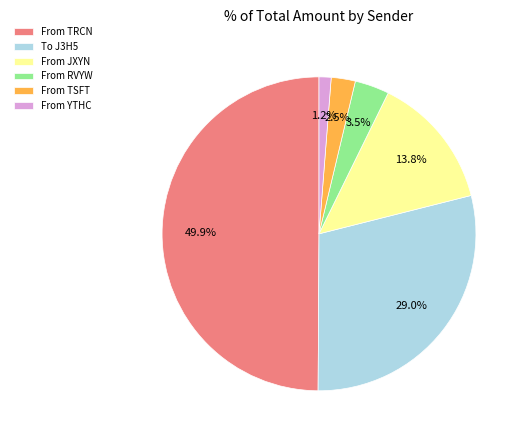

Count the number of slices in the pie.

6